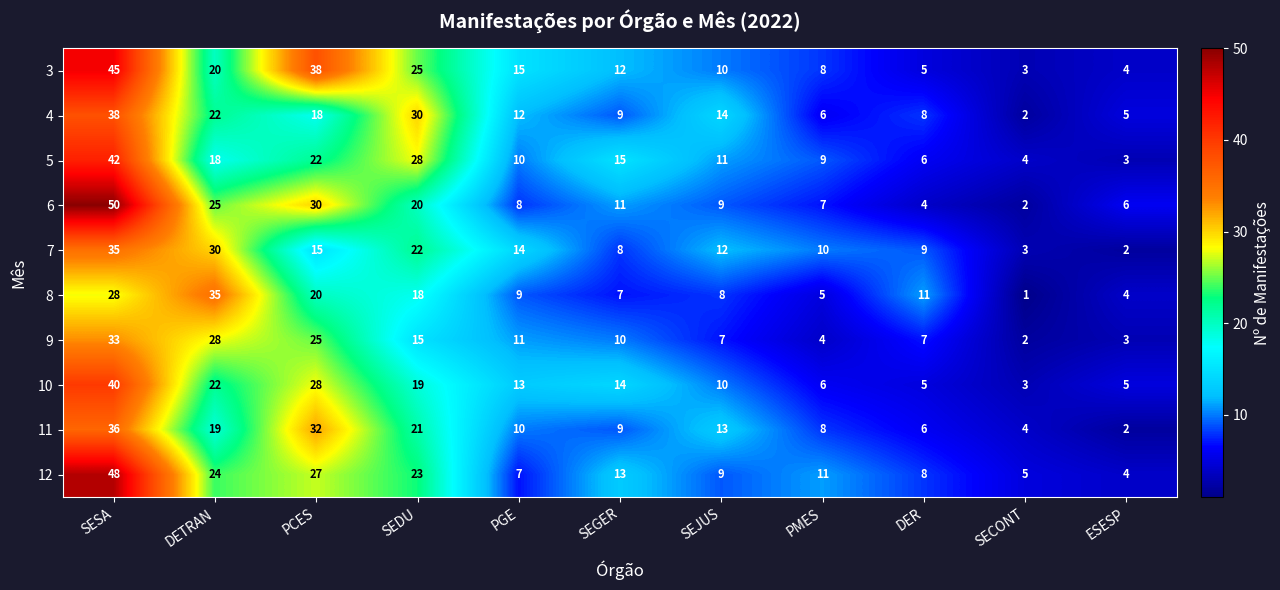

The value of 11 at ESESP is 2. True or false?

True